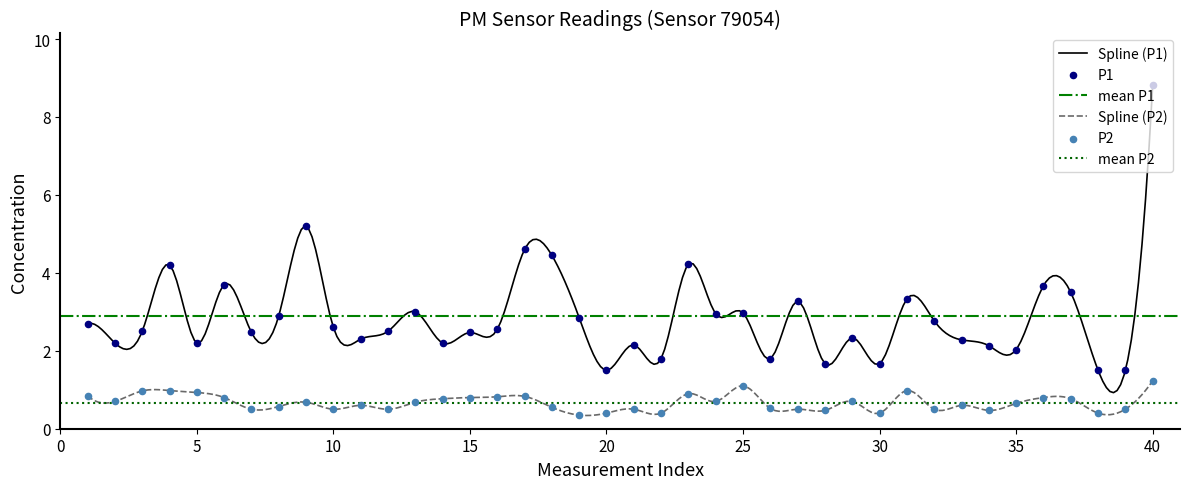

True or false: Spline (P2) and Spline (P1) cross at least once.

False